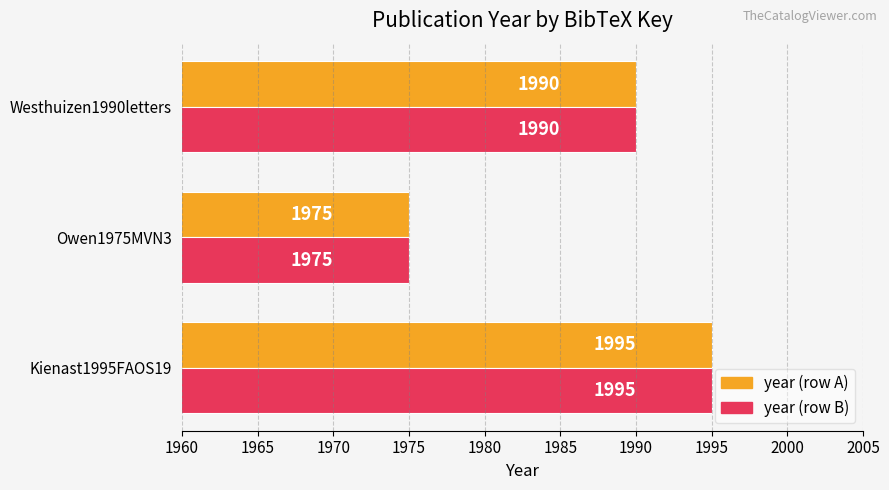

At which category is the sum across all series the highest?

Kienast1995FAOS19